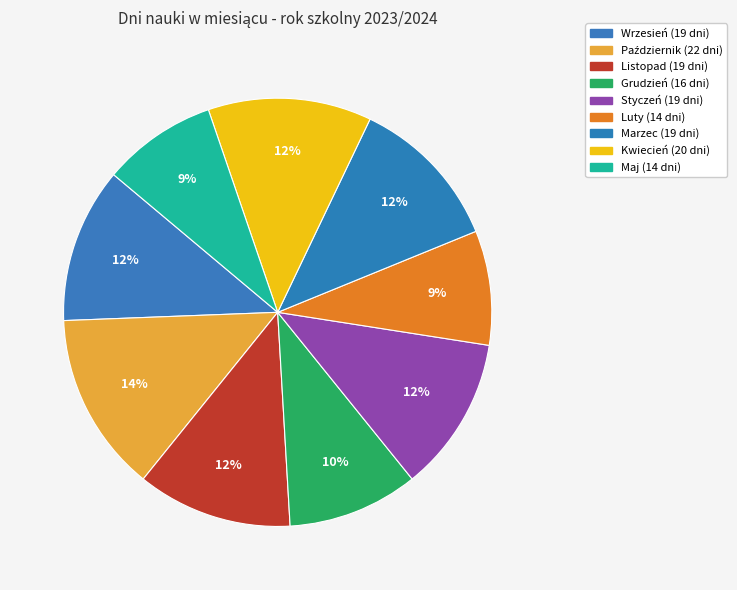

How many segments does this pie chart have?

9